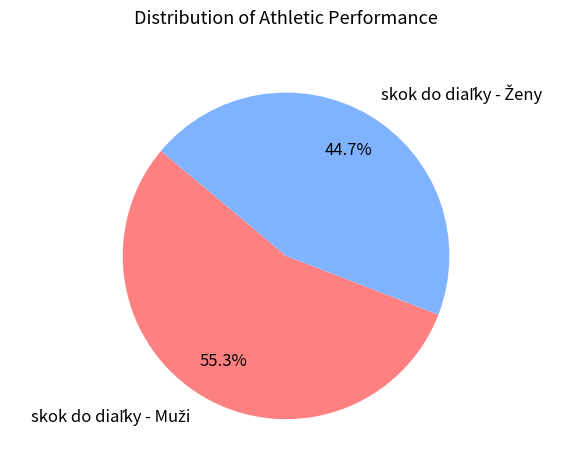

Is there a majority slice in this chart?

Yes